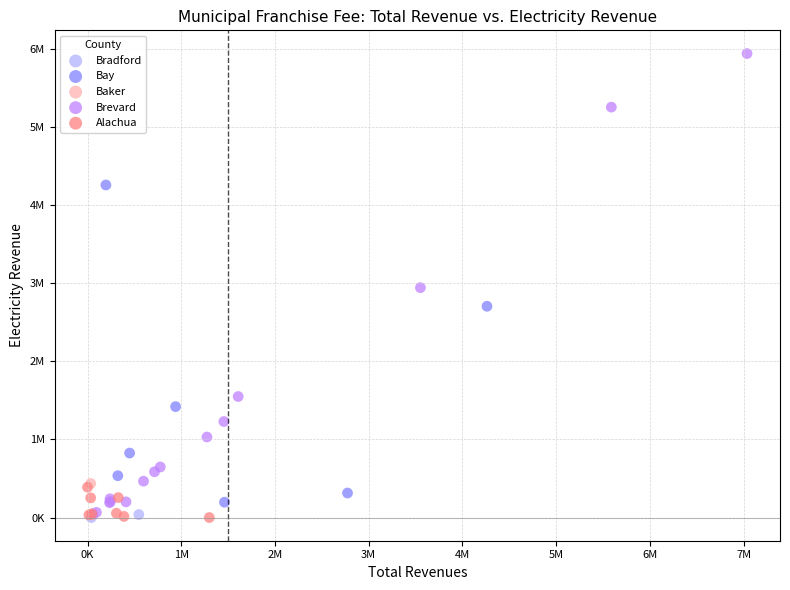

What are all the series names shown in the legend?

Baker, Bay, Bradford, Brevard, Alachua